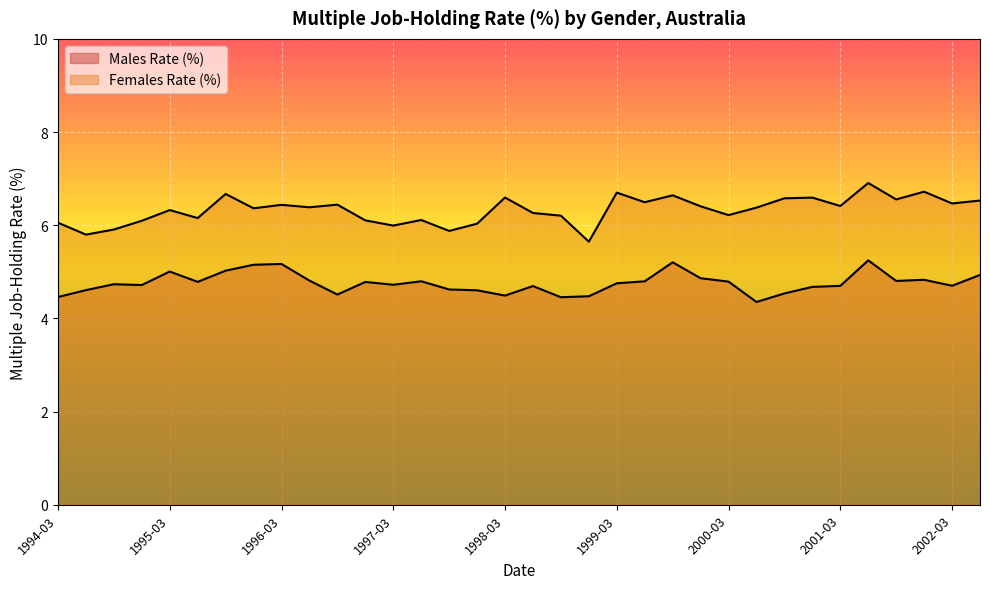

At how many categories does at least one series exceed 4?

34